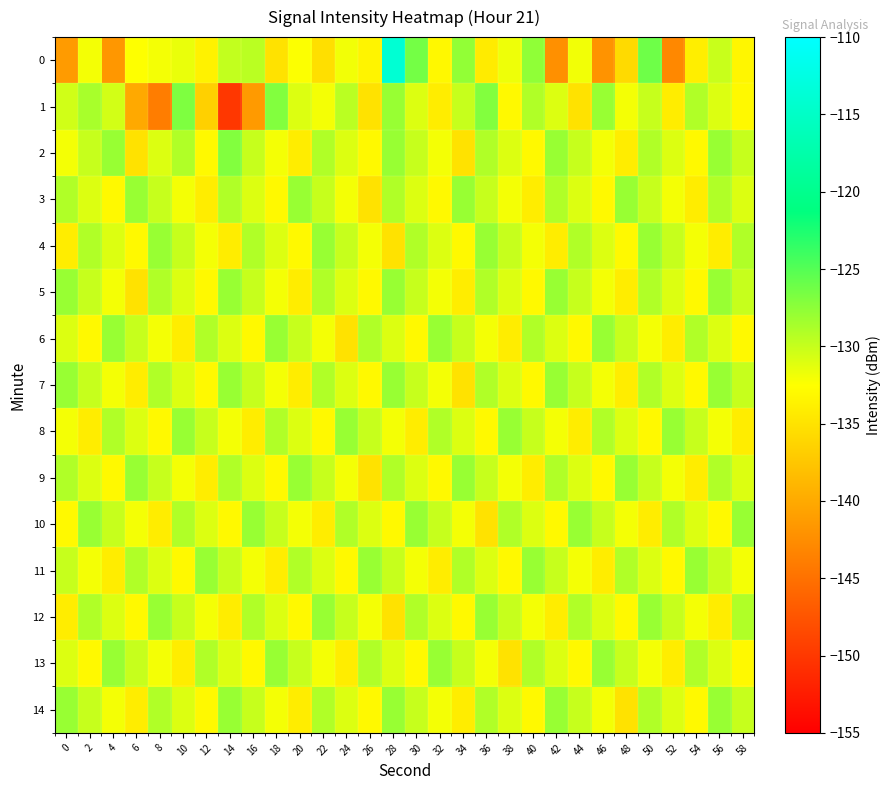

Reading left to right, what are all the values shown in this chart?

0: 0=-141.3	2=-132.0	4=-141.6	6=-132.4	8=-132.0	10=-131.6	12=-133.6	14=-129.8	16=-129.5	18=-135.0	20=-132.4	22=-135.3	24=-131.9	26=-133.5	28=-113.9	30=-126.4	32=-133.0	34=-127.7	36=-134.2	38=-131.8	40=-127.6	42=-142.2	44=-131.9	46=-142.0	48=-135.7	50=-126.1	52=-143.0	54=-133.9	56=-130.1	58=-133.3
1: 0=-130.5	2=-128.7	4=-130.5	6=-140.0	8=-143.9	10=-126.8	12=-136.6	14=-150.0	16=-141.3	18=-127.0	20=-131.0	22=-132.0	24=-129.5	26=-135.0	28=-128.0	30=-131.0	32=-134.0	34=-130.0	36=-127.0	38=-133.0	40=-129.0	42=-131.0	44=-135.0	46=-128.0	48=-132.0	50=-130.0	52=-134.0	54=-129.0	56=-131.0	58=-133.0
2: 0=-132.0	2=-130.0	4=-128.0	6=-135.0	8=-131.0	10=-129.0	12=-133.0	14=-127.0	16=-130.0	18=-132.0	20=-134.0	22=-129.0	24=-131.0	26=-133.0	28=-128.0	30=-130.0	32=-132.0	34=-135.0	36=-129.0	38=-131.0	40=-133.0	42=-128.0	44=-130.0	46=-132.0	48=-134.0	50=-129.0	52=-131.0	54=-133.0	56=-128.0	58=-130.0
3: 0=-129.0	2=-131.0	4=-133.0	6=-128.0	8=-130.0	10=-132.0	12=-134.0	14=-129.0	16=-131.0	18=-133.0	20=-128.0	22=-130.0	24=-132.0	26=-135.0	28=-129.0	30=-131.0	32=-133.0	34=-128.0	36=-130.0	38=-132.0	40=-134.0	42=-129.0	44=-131.0	46=-133.0	48=-128.0	50=-130.0	52=-132.0	54=-134.0	56=-129.0	58=-131.0
4: 0=-134.0	2=-129.0	4=-131.0	6=-133.0	8=-128.0	10=-130.0	12=-132.0	14=-134.0	16=-129.0	18=-131.0	20=-133.0	22=-128.0	24=-130.0	26=-132.0	28=-135.0	30=-129.0	32=-131.0	34=-133.0	36=-128.0	38=-130.0	40=-132.0	42=-134.0	44=-129.0	46=-131.0	48=-133.0	50=-128.0	52=-130.0	54=-132.0	56=-134.0	58=-129.0
5: 0=-128.0	2=-130.0	4=-132.0	6=-135.0	8=-129.0	10=-131.0	12=-133.0	14=-128.0	16=-130.0	18=-132.0	20=-134.0	22=-129.0	24=-131.0	26=-133.0	28=-128.0	30=-130.0	32=-132.0	34=-134.0	36=-129.0	38=-131.0	40=-133.0	42=-128.0	44=-130.0	46=-132.0	48=-134.0	50=-129.0	52=-131.0	54=-133.0	56=-128.0	58=-130.0
6: 0=-131.0	2=-133.0	4=-128.0	6=-130.0	8=-132.0	10=-134.0	12=-129.0	14=-131.0	16=-133.0	18=-128.0	20=-130.0	22=-132.0	24=-135.0	26=-129.0	28=-131.0	30=-133.0	32=-128.0	34=-130.0	36=-132.0	38=-134.0	40=-129.0	42=-131.0	44=-133.0	46=-128.0	48=-130.0	50=-132.0	52=-134.0	54=-129.0	56=-131.0	58=-133.0
7: 0=-128.0	2=-130.0	4=-132.0	6=-134.0	8=-129.0	10=-131.0	12=-133.0	14=-128.0	16=-130.0	18=-132.0	20=-134.0	22=-129.0	24=-131.0	26=-133.0	28=-128.0	30=-130.0	32=-132.0	34=-135.0	36=-129.0	38=-131.0	40=-133.0	42=-128.0	44=-130.0	46=-132.0	48=-134.0	50=-129.0	52=-131.0	54=-133.0	56=-128.0	58=-130.0
8: 0=-132.0	2=-134.0	4=-129.0	6=-131.0	8=-133.0	10=-128.0	12=-130.0	14=-132.0	16=-134.0	18=-129.0	20=-131.0	22=-133.0	24=-128.0	26=-130.0	28=-132.0	30=-134.0	32=-129.0	34=-131.0	36=-133.0	38=-128.0	40=-130.0	42=-132.0	44=-134.0	46=-129.0	48=-131.0	50=-133.0	52=-128.0	54=-130.0	56=-132.0	58=-134.0
9: 0=-129.0	2=-131.0	4=-133.0	6=-128.0	8=-130.0	10=-132.0	12=-134.0	14=-129.0	16=-131.0	18=-133.0	20=-128.0	22=-130.0	24=-132.0	26=-135.0	28=-129.0	30=-131.0	32=-133.0	34=-128.0	36=-130.0	38=-132.0	40=-134.0	42=-129.0	44=-131.0	46=-133.0	48=-128.0	50=-130.0	52=-132.0	54=-134.0	56=-129.0	58=-131.0
10: 0=-133.0	2=-128.0	4=-130.0	6=-132.0	8=-134.0	10=-129.0	12=-131.0	14=-133.0	16=-128.0	18=-130.0	20=-132.0	22=-134.0	24=-129.0	26=-131.0	28=-133.0	30=-128.0	32=-130.0	34=-132.0	36=-135.0	38=-129.0	40=-131.0	42=-133.0	44=-128.0	46=-130.0	48=-132.0	50=-134.0	52=-129.0	54=-131.0	56=-133.0	58=-128.0
11: 0=-130.0	2=-132.0	4=-134.0	6=-129.0	8=-131.0	10=-133.0	12=-128.0	14=-130.0	16=-132.0	18=-134.0	20=-129.0	22=-131.0	24=-133.0	26=-128.0	28=-130.0	30=-132.0	32=-134.0	34=-129.0	36=-131.0	38=-133.0	40=-128.0	42=-130.0	44=-132.0	46=-134.0	48=-129.0	50=-131.0	52=-133.0	54=-128.0	56=-130.0	58=-132.0
12: 0=-134.0	2=-129.0	4=-131.0	6=-133.0	8=-128.0	10=-130.0	12=-132.0	14=-134.0	16=-129.0	18=-131.0	20=-133.0	22=-128.0	24=-130.0	26=-132.0	28=-135.0	30=-129.0	32=-131.0	34=-133.0	36=-128.0	38=-130.0	40=-132.0	42=-134.0	44=-129.0	46=-131.0	48=-133.0	50=-128.0	52=-130.0	54=-132.0	56=-134.0	58=-129.0
13: 0=-131.0	2=-133.0	4=-128.0	6=-130.0	8=-132.0	10=-134.0	12=-129.0	14=-131.0	16=-133.0	18=-128.0	20=-130.0	22=-132.0	24=-134.0	26=-129.0	28=-131.0	30=-133.0	32=-128.0	34=-130.0	36=-132.0	38=-135.0	40=-129.0	42=-131.0	44=-133.0	46=-128.0	48=-130.0	50=-132.0	52=-134.0	54=-129.0	56=-131.0	58=-133.0
14: 0=-128.0	2=-130.0	4=-132.0	6=-134.0	8=-129.0	10=-131.0	12=-133.0	14=-128.0	16=-130.0	18=-132.0	20=-134.0	22=-129.0	24=-131.0	26=-133.0	28=-128.0	30=-130.0	32=-132.0	34=-134.0	36=-129.0	38=-131.0	40=-133.0	42=-128.0	44=-130.0	46=-132.0	48=-135.0	50=-129.0	52=-131.0	54=-133.0	56=-128.0	58=-130.0